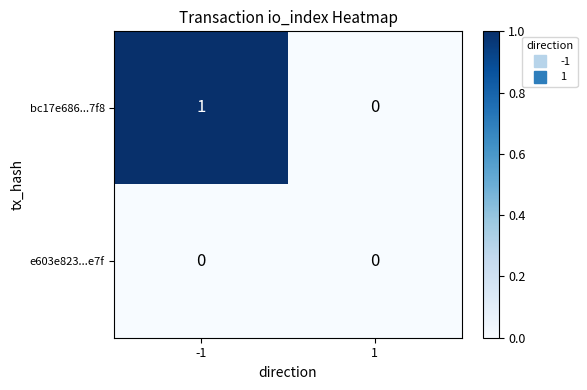

Which series has the largest total across all categories?

bc17e686...7f8